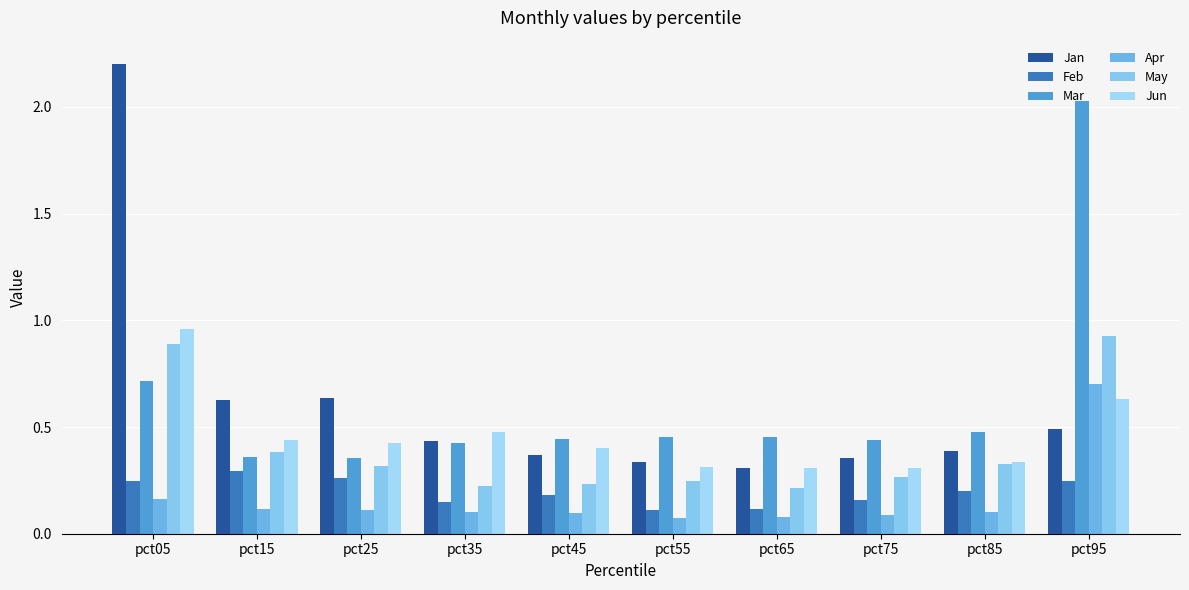

Are the bars grouped side by side (vs. stacked)?

Yes